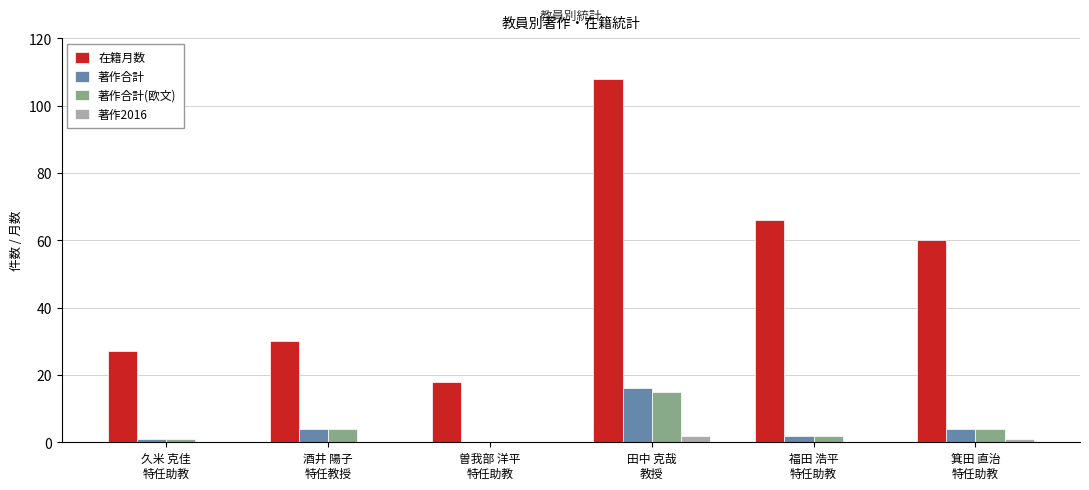

At which category is the sum across all series the highest?

田中 克哉
教授